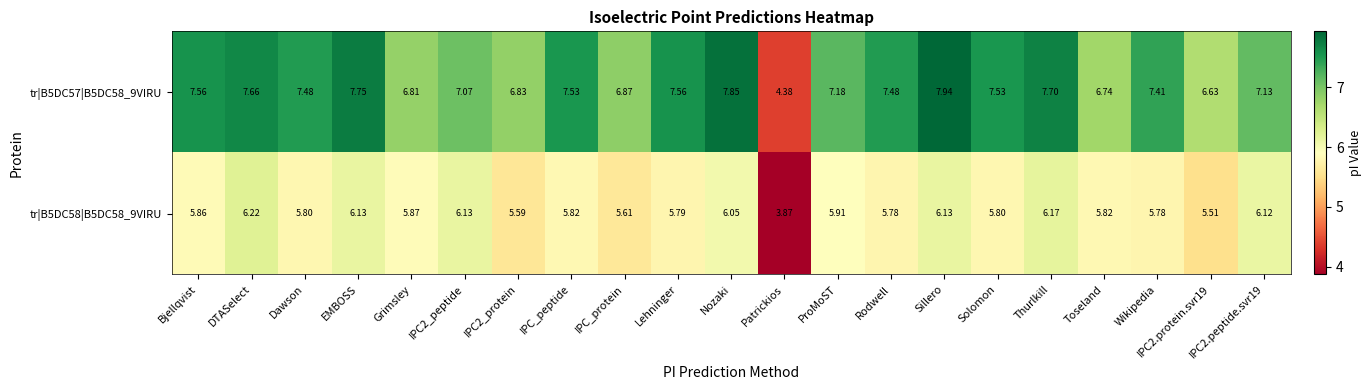

At which label does tr|B5DC58|B5DC58_9VIRU reach its peak?

DTASelect